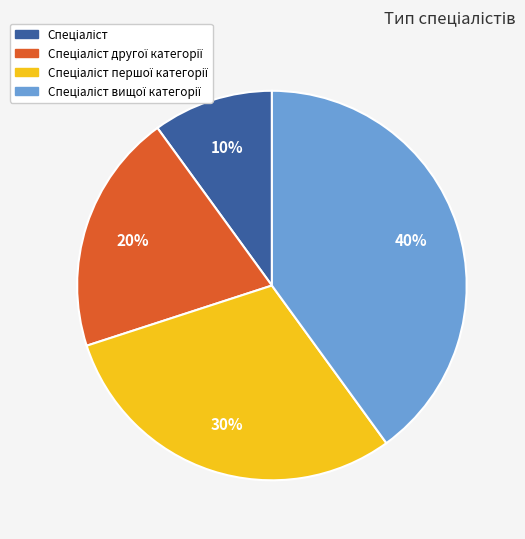

To the nearest percent, what is the difference between the largest and smallest slice percentages?

30%